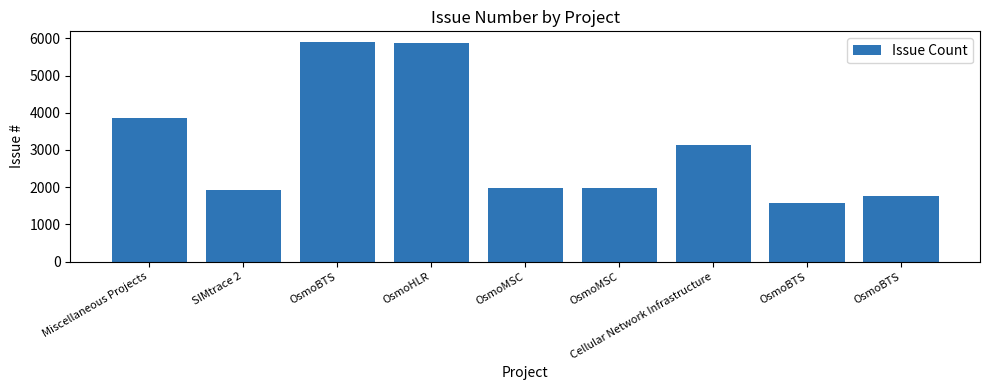

How many bars are there in total?

9